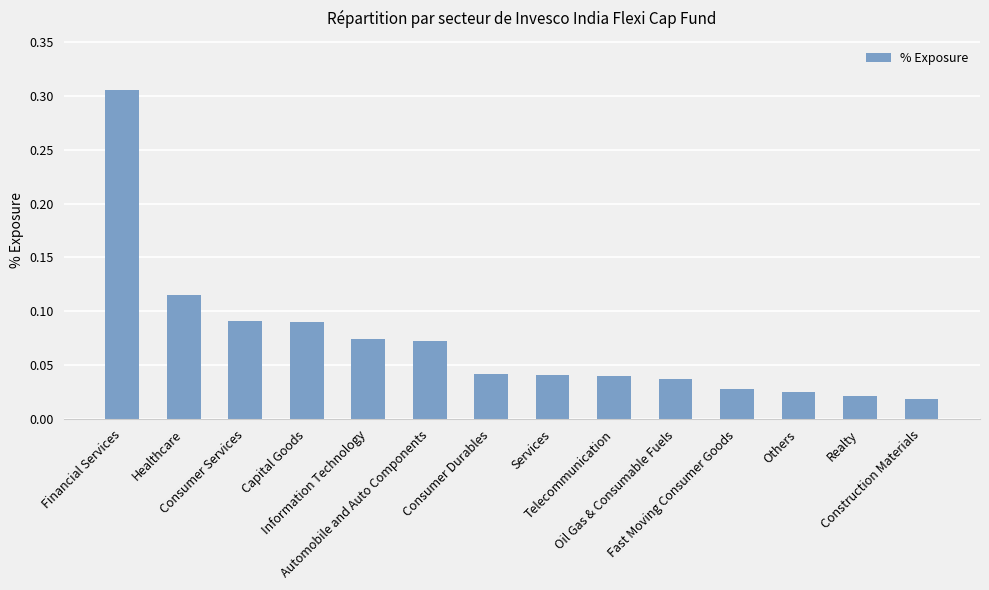

How many bars are there in total?

14